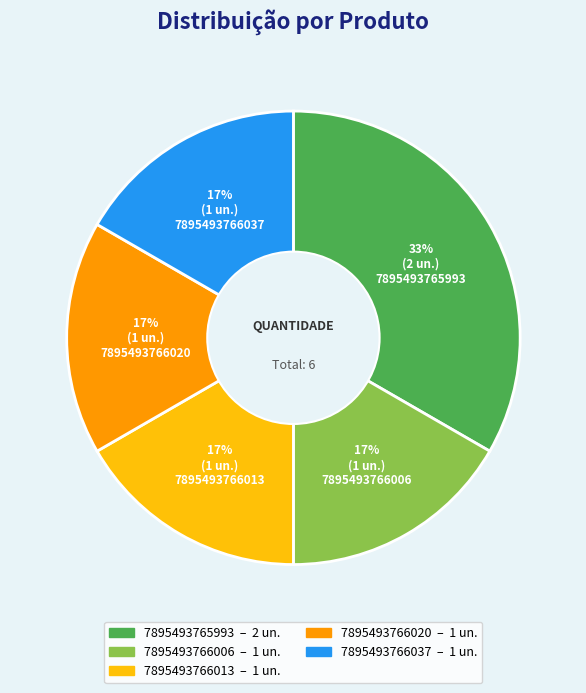

Is the sum of 7895493766020 and 7895493766037 greater than half?

No